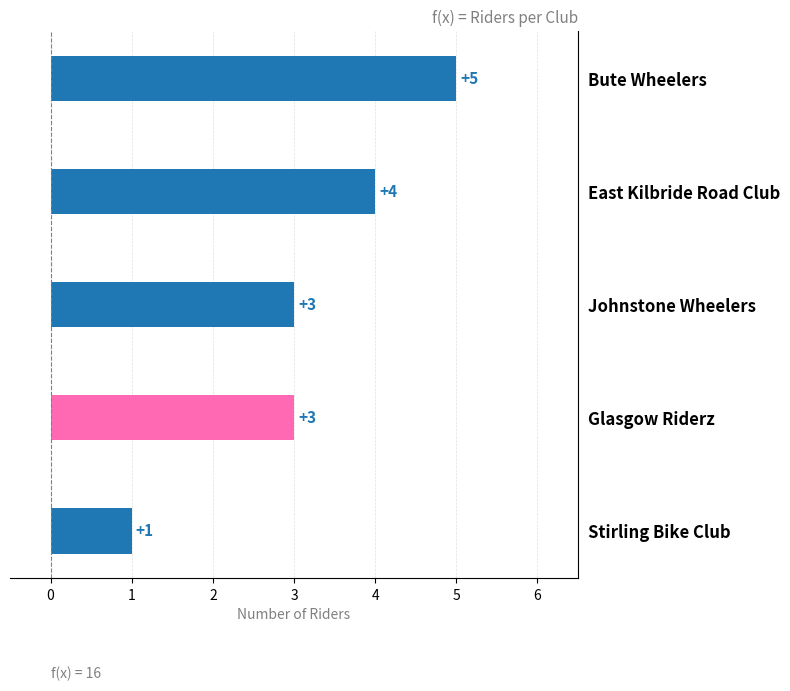

What is the sum of all values?

16